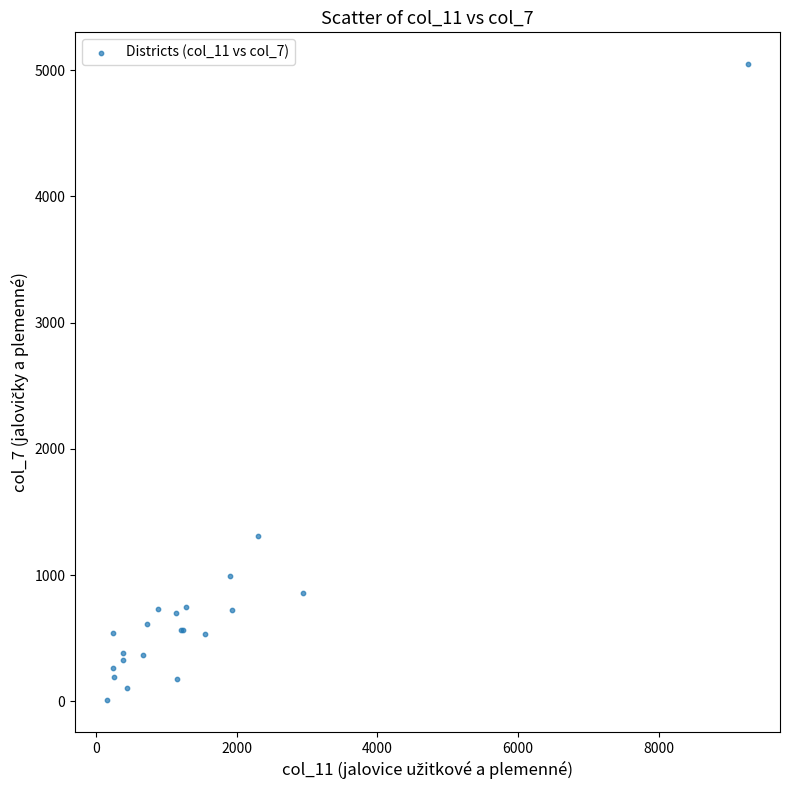

What Y value in the scatter plot is closest to 2529?

1310